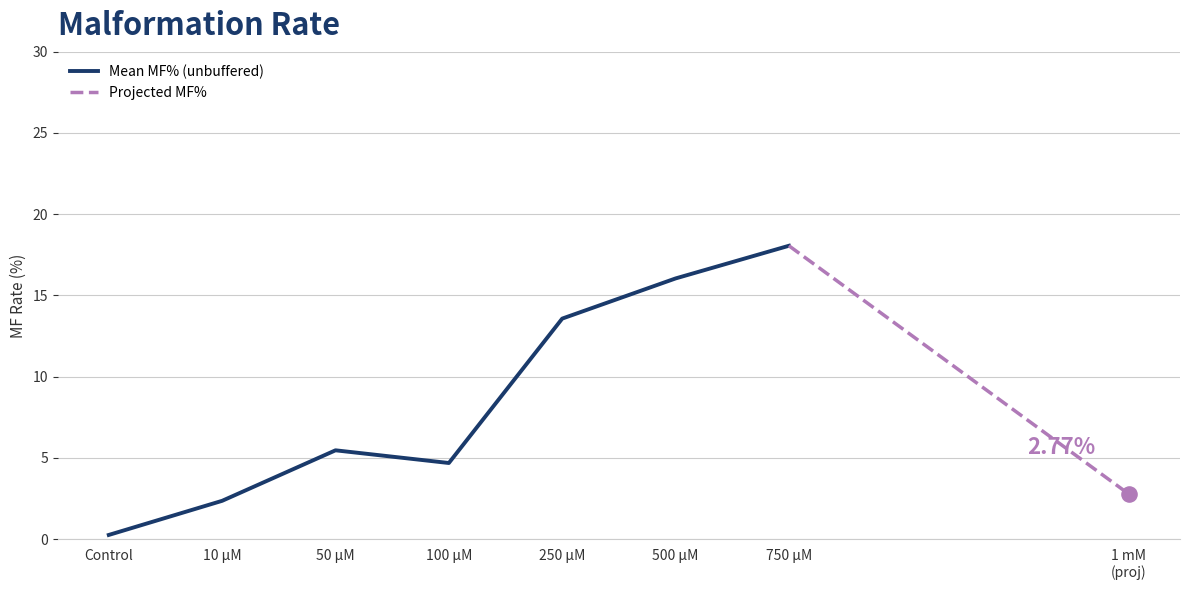

Between 500 µM and 750 µM, which is larger?

750 µM